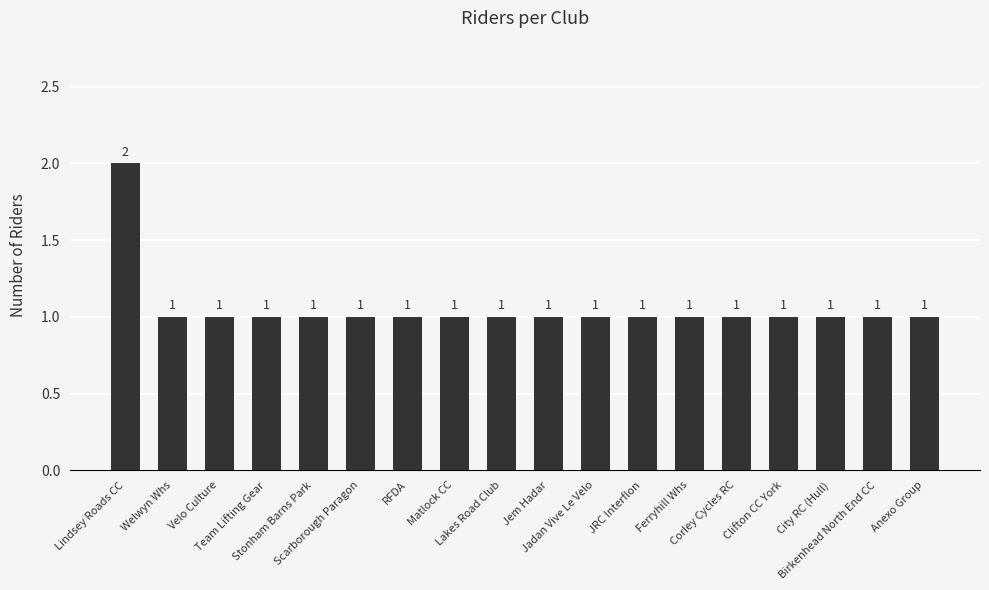

What is the value of the 3rd bar from the left?

1